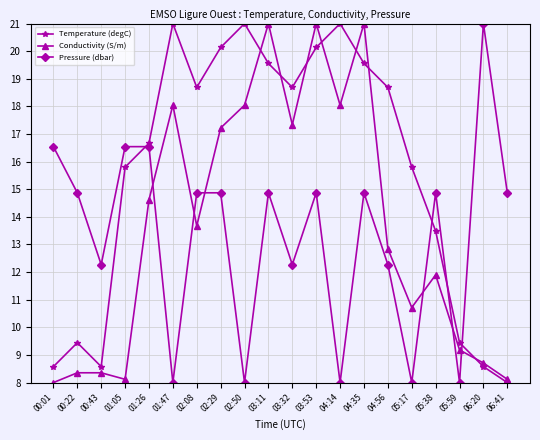

At 03:53, list the series in order from smallest to largest.

Pressure (dbar), Temperature (degC), Conductivity (S/m)